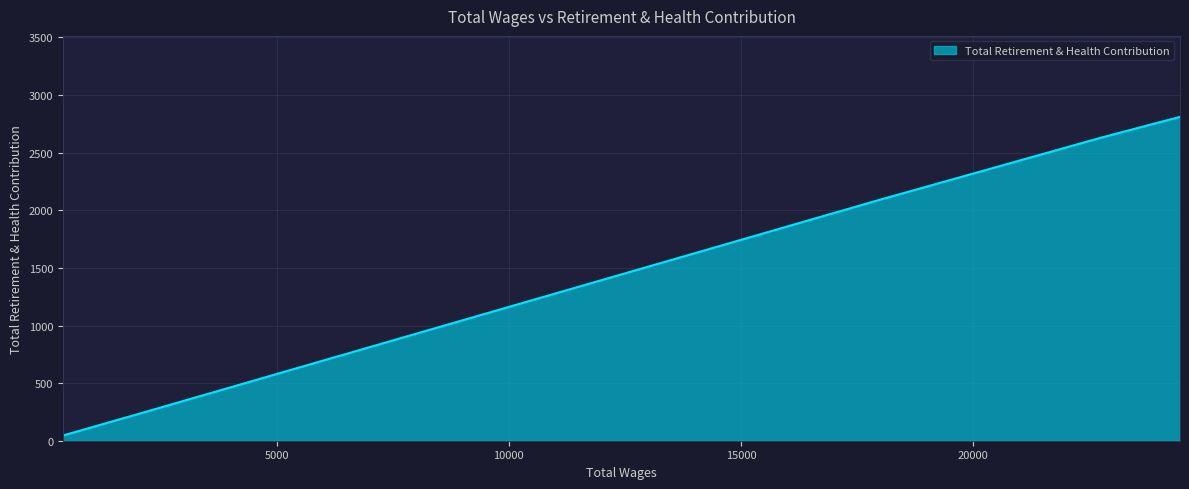

Between 397.0 and 22761.0, which is larger?

22761.0